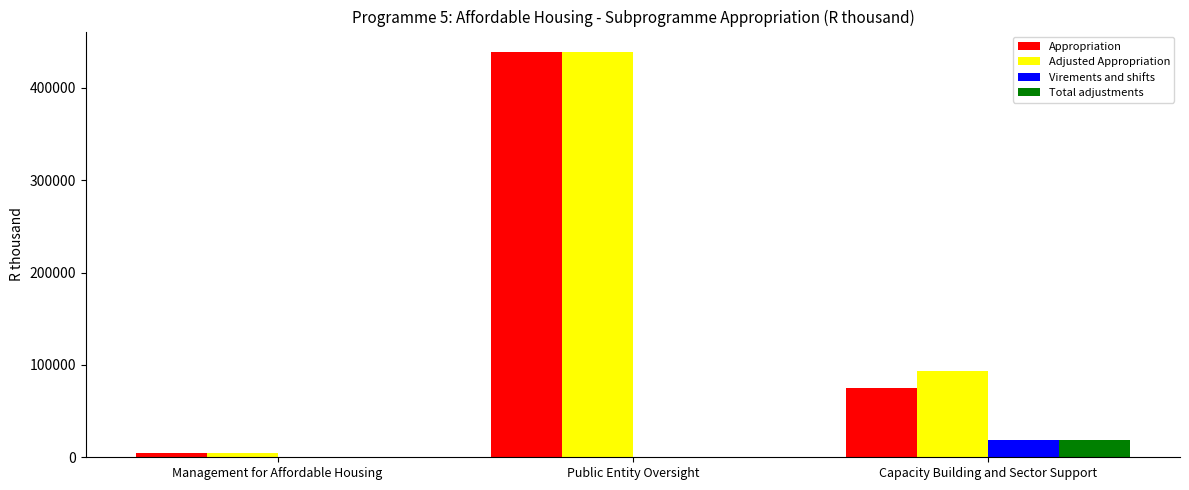

At which category does the chart reach its peak across all series?

Public Entity Oversight